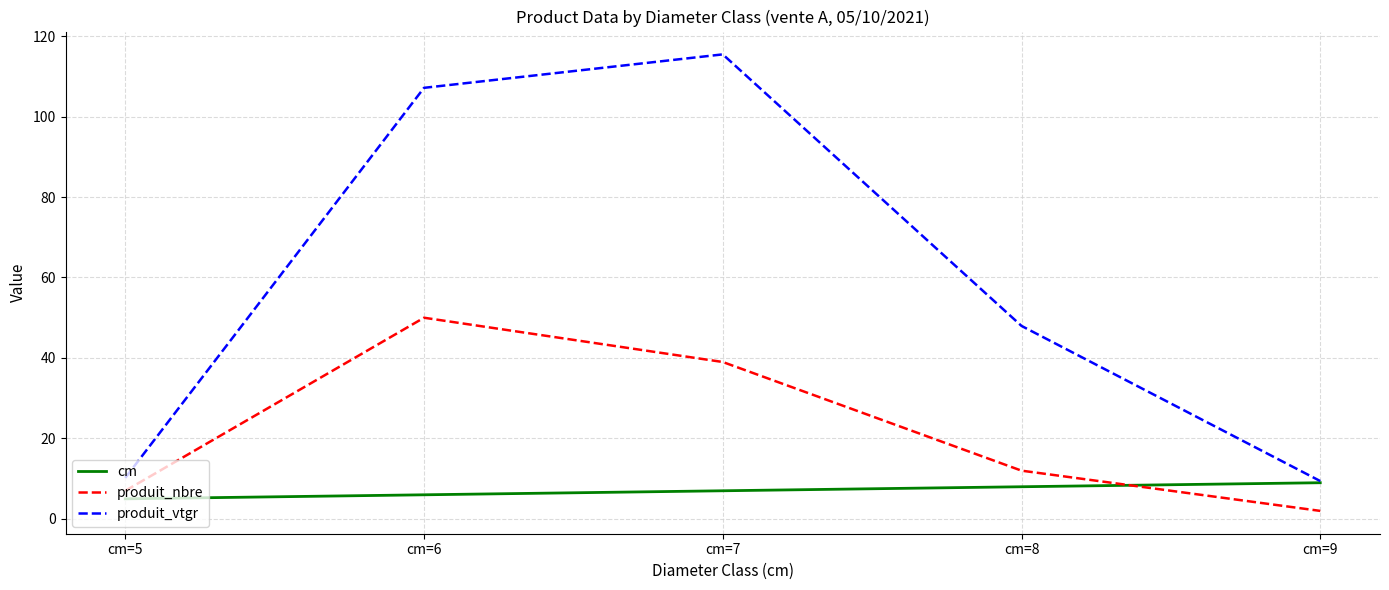

What is the difference between the produit_nbre values at cm=7 and cm=6?

11.0